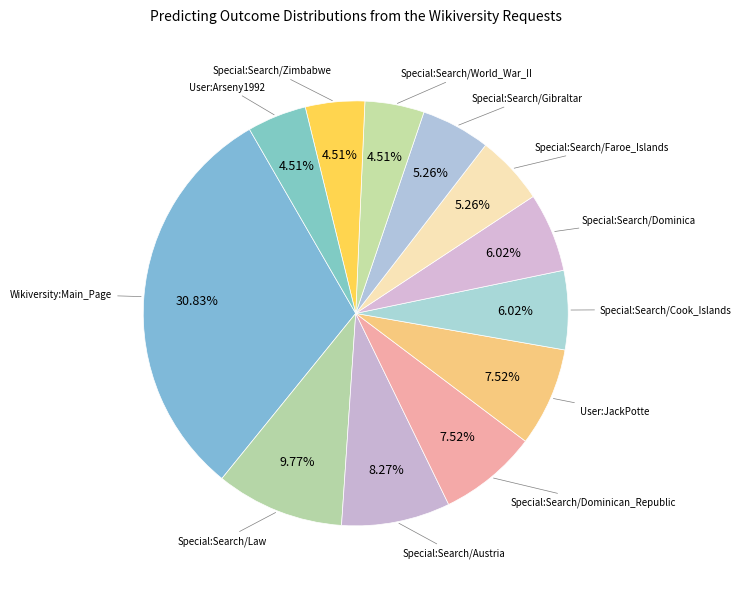

How many segments does this pie chart have?

12